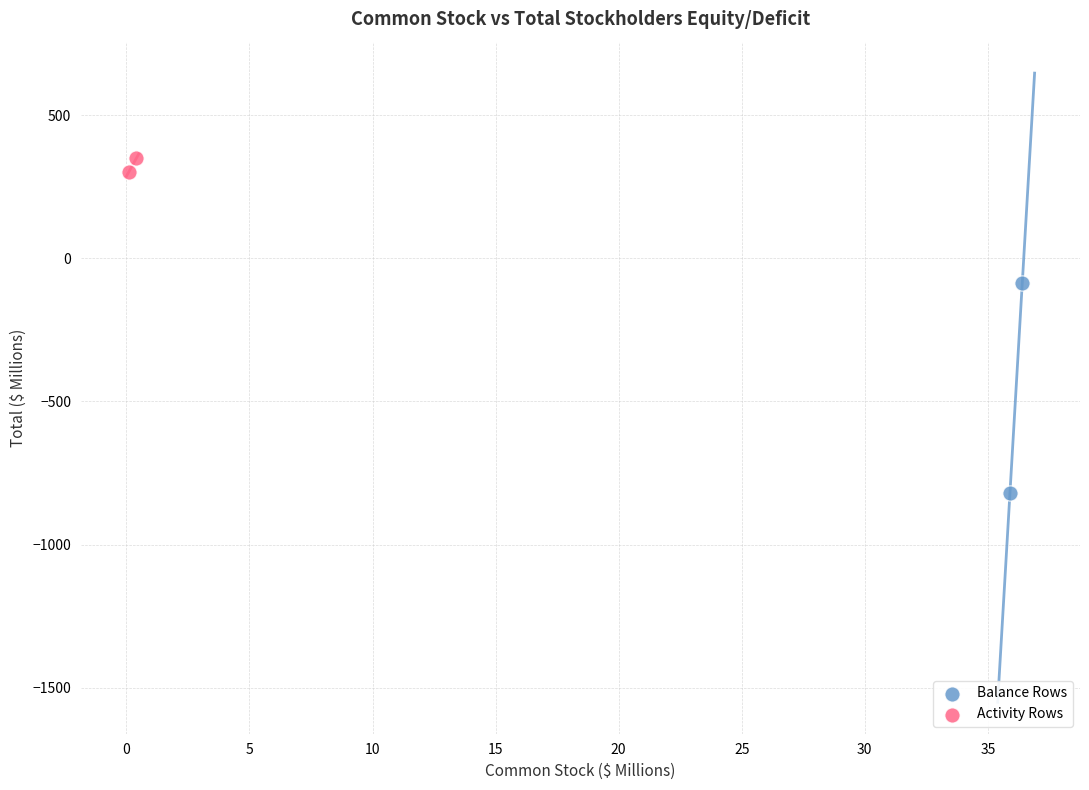

Which series contains the highest Y value?

Activity Rows